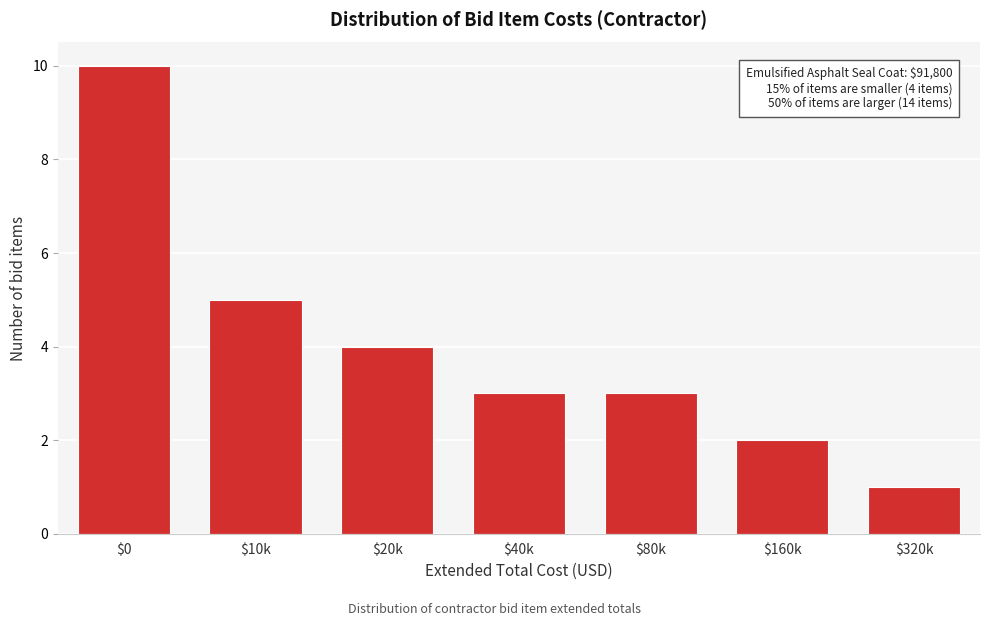

Reading right to left, extract all data points from this chart.

1	2	3	3	4	5	10